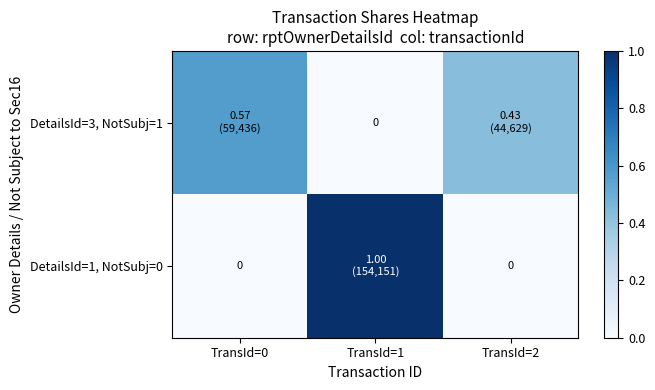

Between TransId=0 and TransId=2, which series saw the biggest shift?

DetailsId=3, NotSubj=1